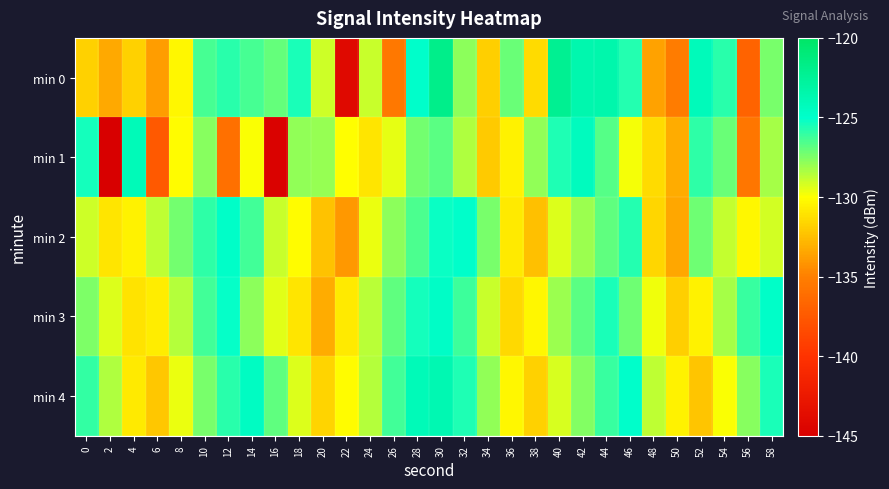

Reading right to left, list all the values displayed in this chart.

min 0: 58=-127.3	56=-136.8	54=-125.8	52=-124.2	50=-135.2	48=-133.6	46=-125.7	44=-123.5	42=-123.6	40=-122.2	38=-131.4	36=-127.1	34=-131.9	32=-127.7	30=-121.8	28=-124.9	26=-135.4	24=-129.0	22=-144.1	20=-129.1	18=-125.5	16=-126.9	14=-126.4	12=-125.8	10=-126.4	8=-130.3	6=-133.8	4=-131.8	2=-133.3	0=-131.8
min 1: 58=-128.3	56=-135.6	54=-127.1	52=-125.9	50=-133.2	48=-131.4	46=-129.8	44=-126.7	42=-124.3	40=-125.6	38=-127.9	36=-130.5	34=-132.1	32=-128.4	30=-126.8	28=-127.3	26=-129.5	24=-131.0	22=-130.0	20=-128.0	18=-127.9	16=-144.8	14=-129.9	12=-136.0	10=-127.6	8=-130.1	6=-137.4	4=-124.0	2=-145.0	0=-125.4
min 2: 58=-129.1	56=-130.3	54=-128.8	52=-127.2	50=-133.4	48=-131.6	46=-125.7	44=-126.9	42=-128.1	40=-129.3	38=-132.5	36=-130.8	34=-127.4	32=-124.9	30=-125.2	28=-126.5	26=-127.8	24=-129.6	22=-134.0	20=-132.4	18=-130.1	16=-128.9	14=-126.3	12=-124.8	10=-125.9	8=-127.3	6=-128.7	4=-130.5	2=-131.0	0=-129.0
min 3: 58=-124.8	56=-126.1	54=-128.3	52=-130.5	50=-131.9	48=-129.7	46=-127.2	44=-125.5	42=-126.8	40=-128.1	38=-130.3	36=-131.5	34=-128.9	32=-126.2	30=-124.7	28=-125.4	26=-126.9	24=-128.6	22=-130.8	20=-133.2	18=-131.0	16=-129.4	14=-127.8	12=-125.1	10=-126.3	8=-128.5	6=-130.7	4=-131.1	2=-129.3	0=-127.5
min 4: 58=-125.5	56=-127.7	54=-129.9	52=-132.3	50=-130.5	48=-128.7	46=-124.9	44=-126.1	42=-127.6	40=-129.2	38=-131.8	36=-130.3	34=-127.9	32=-125.6	30=-123.8	28=-124.1	26=-126.3	24=-128.5	22=-130.1	20=-131.7	18=-129.3	16=-126.9	14=-124.5	12=-125.8	10=-127.4	8=-129.6	6=-132.2	4=-130.8	2=-128.4	0=-126.0